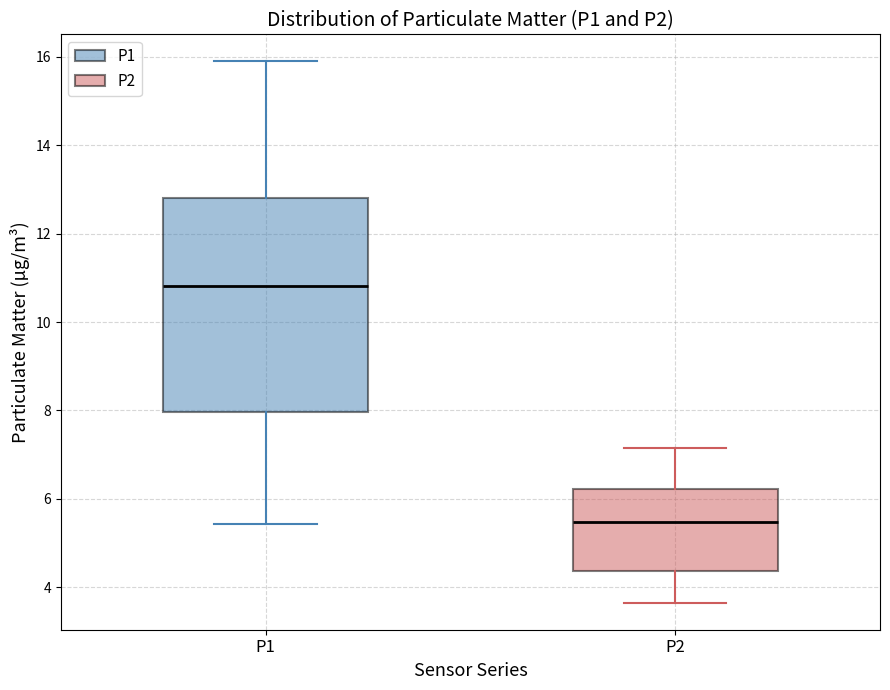

Which box is the tallest, from its lower edge to its upper edge?

P1